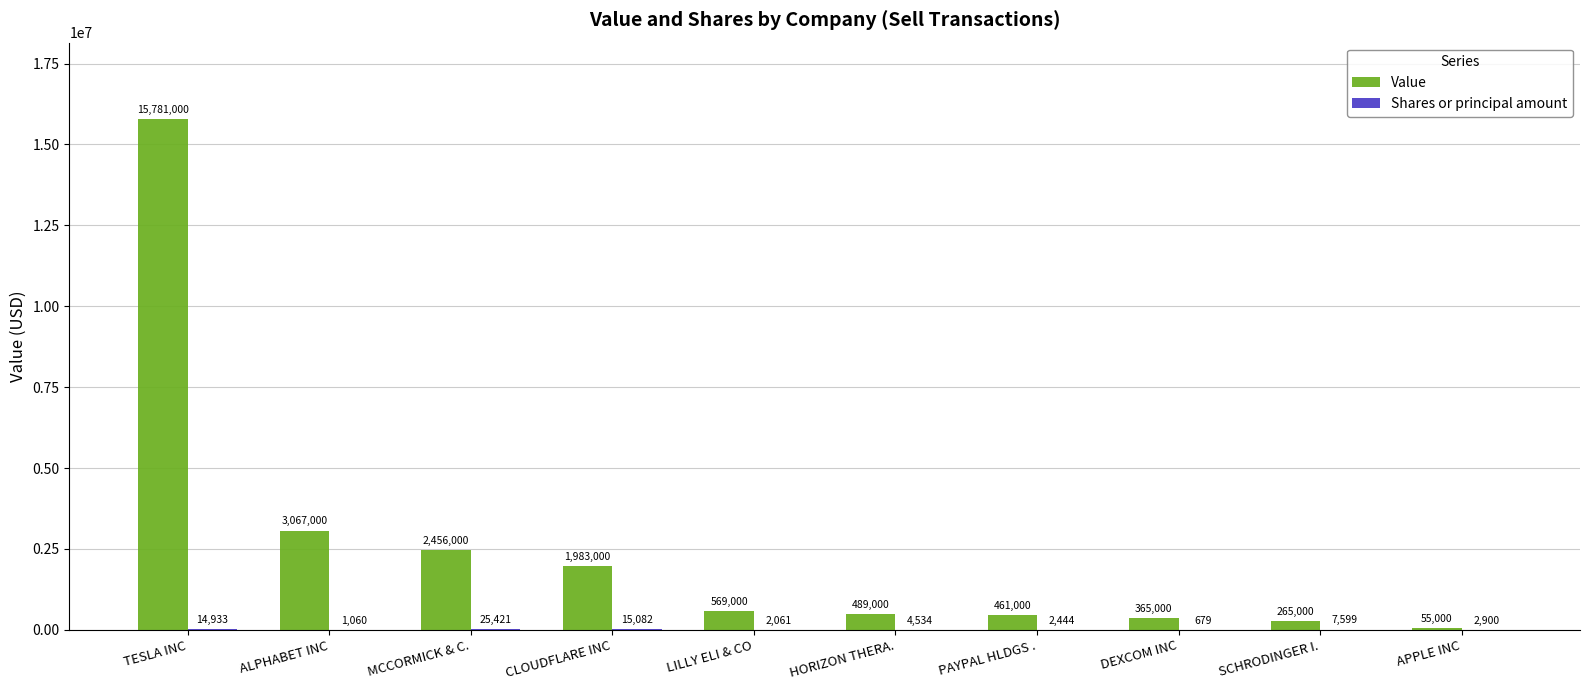

How many distinct data groups are displayed?

2